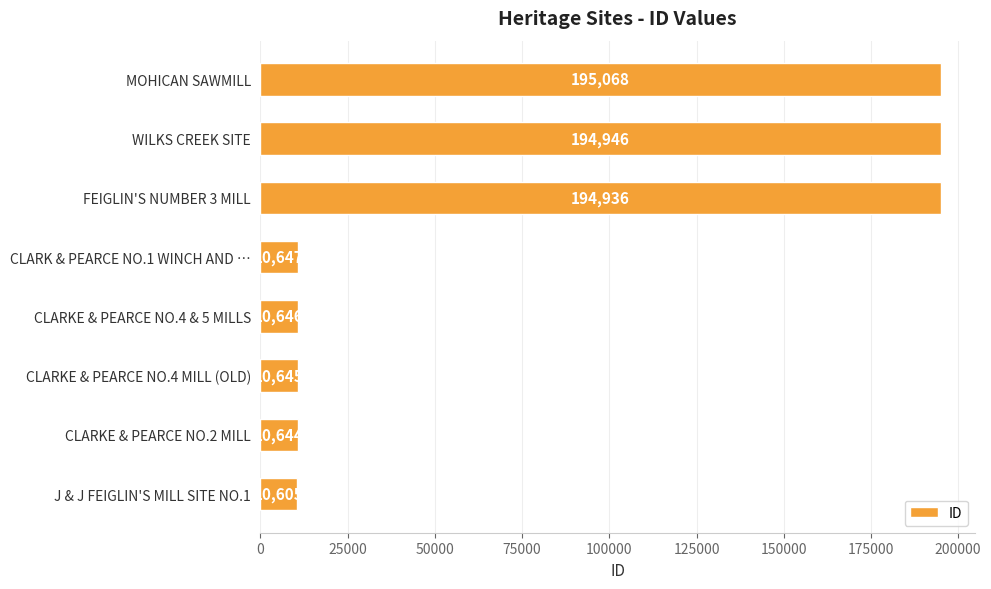

Reading bottom to top, list all the values displayed in this chart.

J & J FEIGLIN'S MILL SITE NO.1=10605	CLARKE & PEARCE NO.2 MILL=10644	CLARKE & PEARCE NO.4 MILL (OLD)=10645	CLARKE & PEARCE NO.4 & 5 MILLS=10646	CLARK & PEARCE NO.1 WINCH AND …=10647	FEIGLIN'S NUMBER 3 MILL=194936	WILKS CREEK SITE=194946	MOHICAN SAWMILL=195068